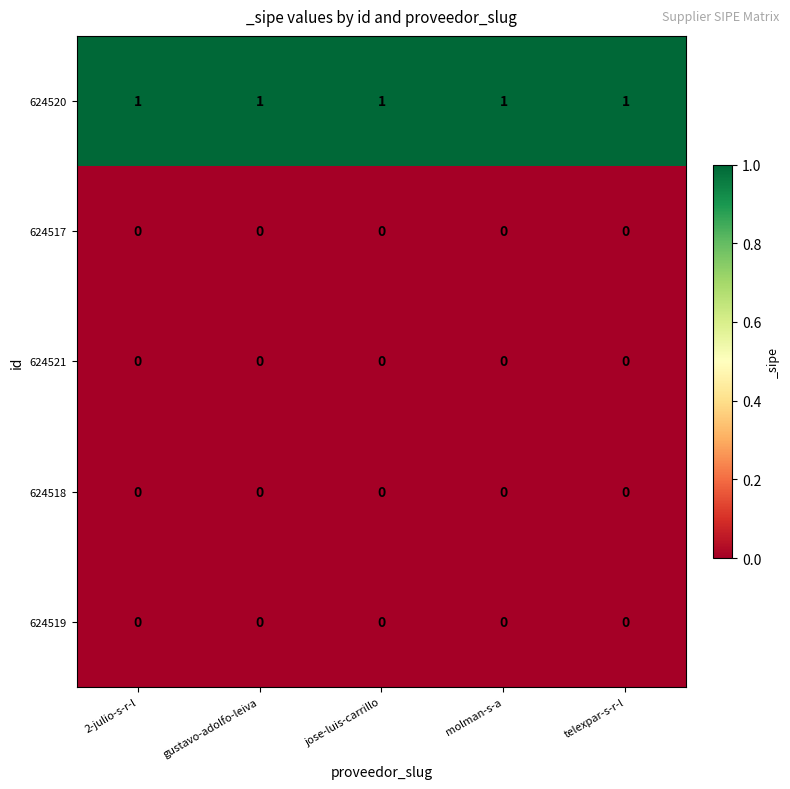

Which series has the largest total across all categories?

624520